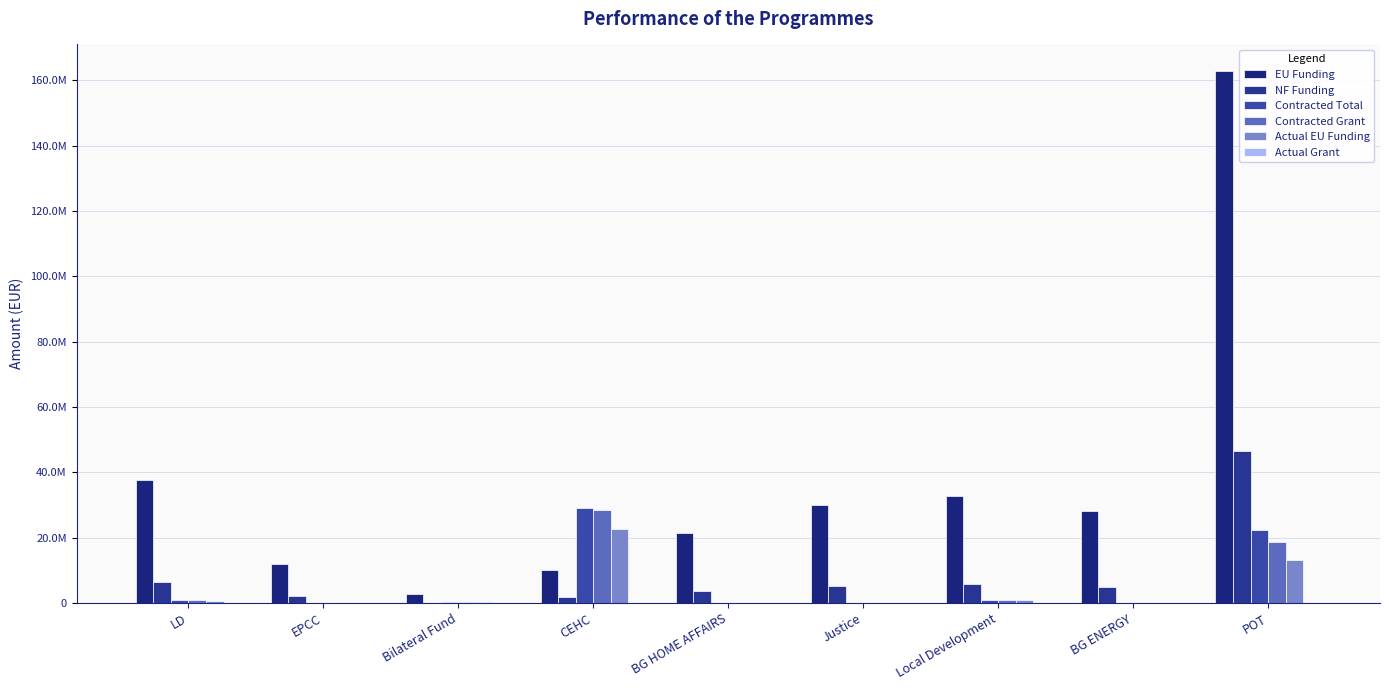

Reading left to right, extract all data points from this chart.

EU Funding: 37714867.8	11969816.2	2602000.2	10000000.0	21499670.5	29999539.8	32604347.1	28000000.0	162855769.7
NF Funding: 6264576.9	2112320.4	0.0	1764706.0	3794059.5	5294036.8	5753708.2	4941176.0	46534168.6
Contracted Total: 776909.8	106220.9	403920.6	28947904.5	4095.4	0.0	976567.5	15952.3	22372058.2
Contracted Grant: 775887.2	106220.9	403920.6	28416350.6	4095.4	0.0	976567.5	14469.6	18557146.5
Actual EU Funding: 666637.6	90287.8	403920.6	22774478.4	2457.3	0.0	830082.4	11575.6	13000812.0
Actual Grant: 0.0	0.0	0.0	55667.9	0.0	0.0	0.0	-613.5	70061.0